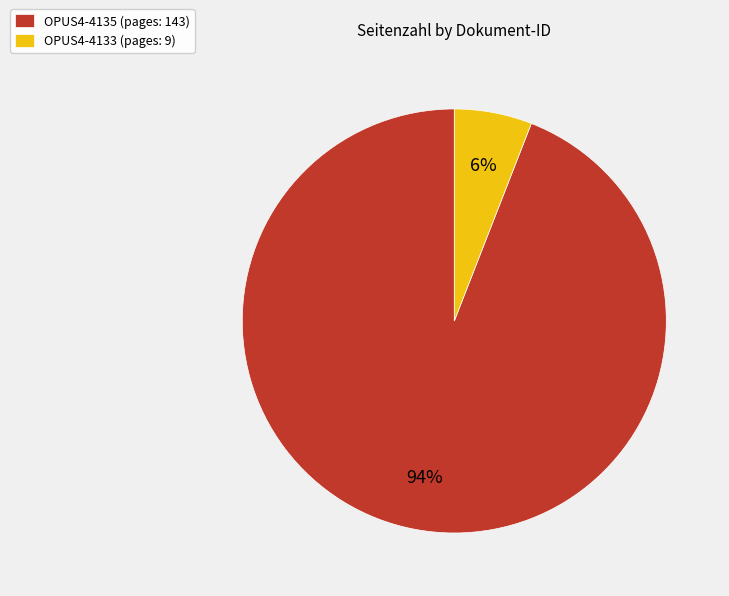

Which has a higher value, OPUS4-4133 or OPUS4-4135?

OPUS4-4135